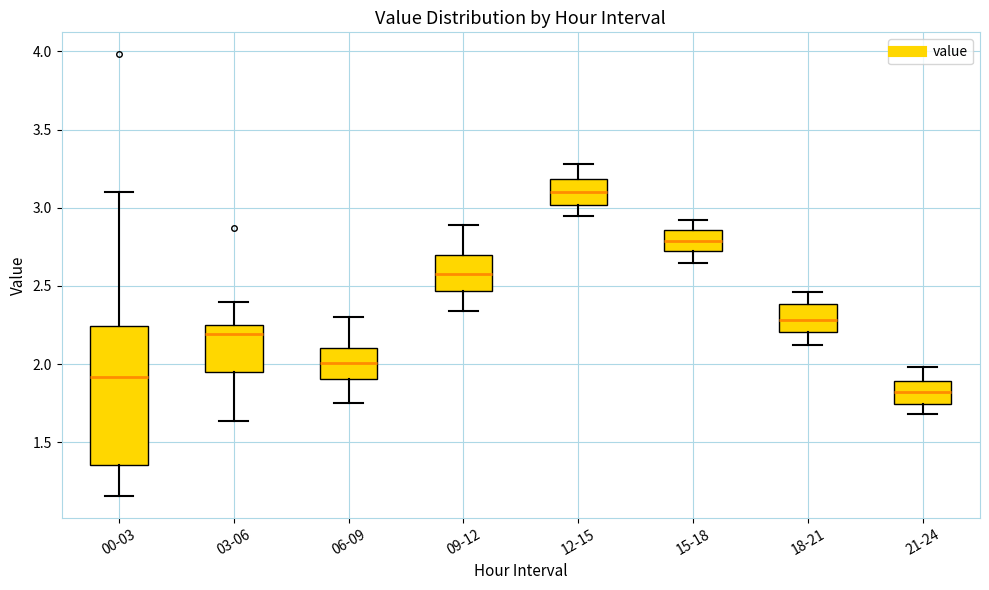

Reading left to right, transcribe this box plot: for each box, give where its median line is, the range the box spans, and where its two whiskers end, as read against the y-axis. The values are not printed on the chart, so give them approximately, as read against the axis.

00-03: median 1.90, box 1.35 to 2.25, whiskers 1.15 to 3.10
03-06: median 2.20, box 1.95 to 2.25, whiskers 1.65 to 2.40
06-09: median 2.00, box 1.90 to 2.10, whiskers 1.75 to 2.30
09-12: median 2.60, box 2.45 to 2.70, whiskers 2.35 to 2.90
12-15: median 3.10, box 3.00 to 3.20, whiskers 2.95 to 3.30
15-18: median 2.80, box 2.75 to 2.85, whiskers 2.65 to 2.90
18-21: median 2.30, box 2.20 to 2.40, whiskers 2.10 to 2.45
21-24: median 1.85, box 1.75 to 1.90, whiskers 1.70 to 2.00